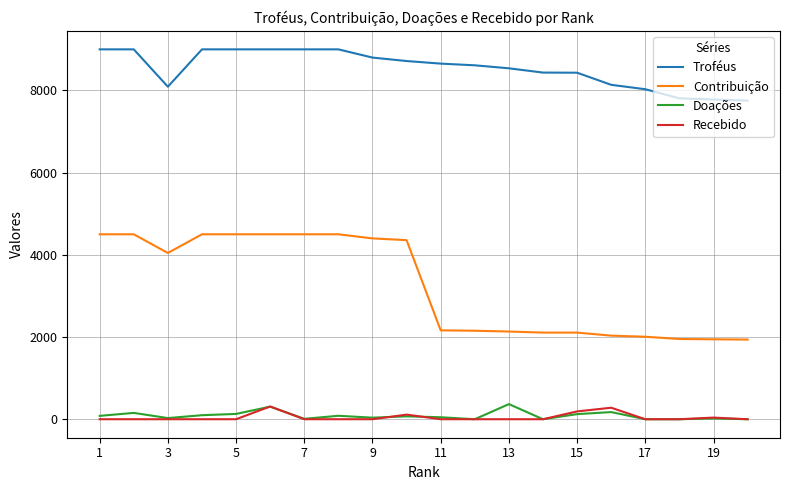

Which series has the largest range (max minus min)?

Contribuição